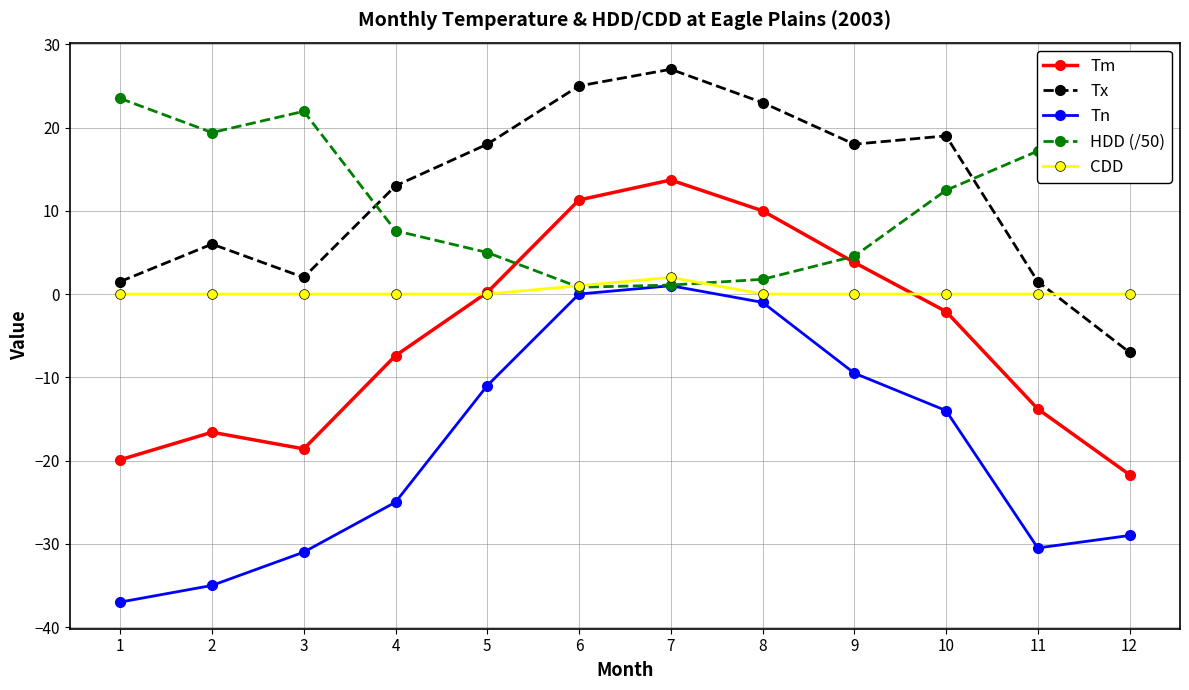

Rank the categories by Tm value from highest to lowest.

7, 6, 8, 9, 5, 10, 4, 11, 2, 3, 1, 12